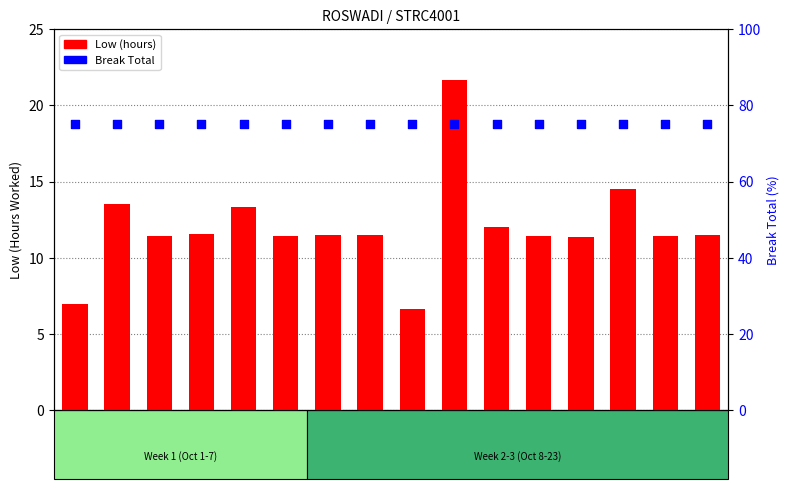

At which category is the sum across all series the highest?

Day 15